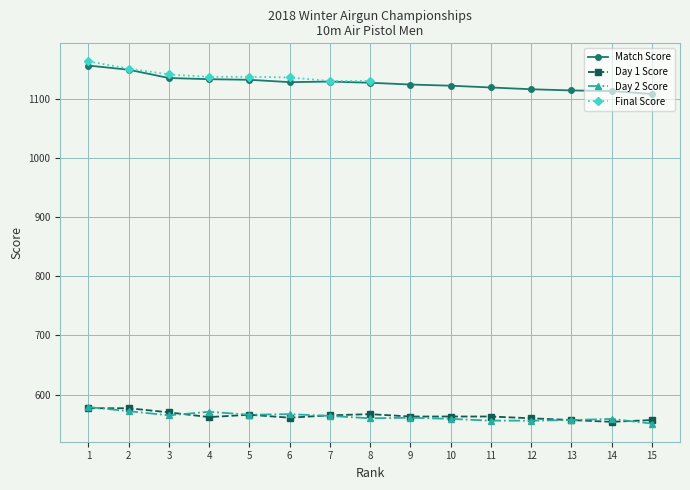

Where is Match (D1+D2) nearest to the value 1132?

5